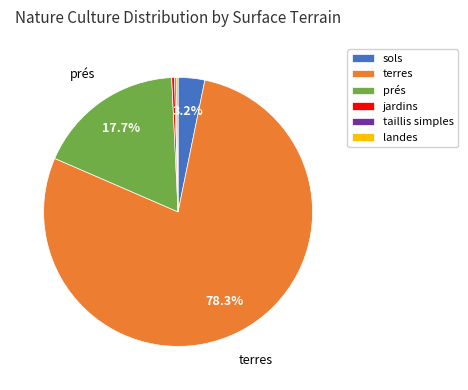

What percentage is the sols slice, to the nearest percent?

3%